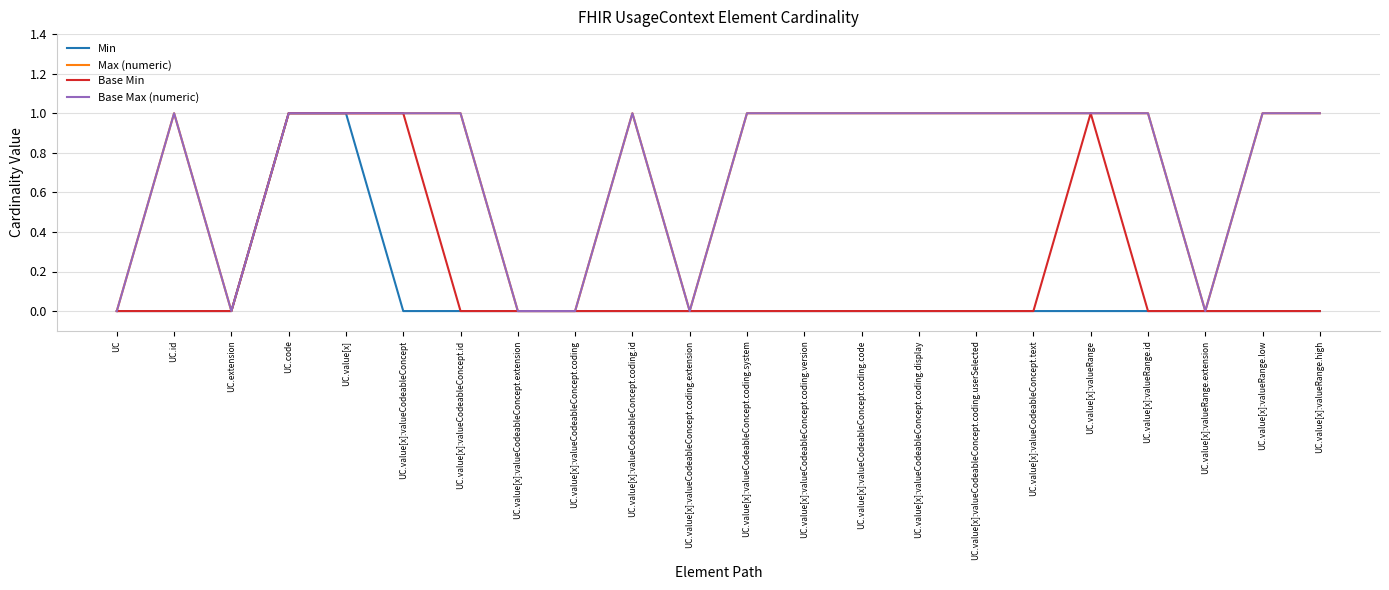

True or false: Base Max (numeric) and Max (numeric) intersect in this chart.

False